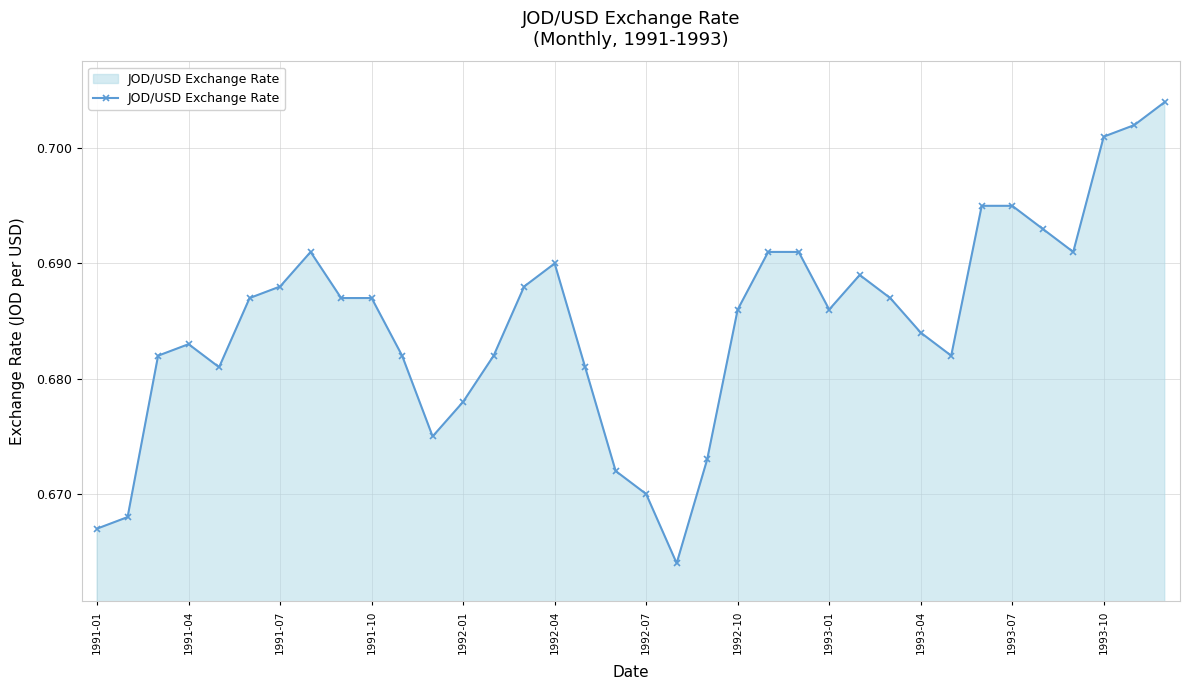

Does the chart have visible grid lines?

Yes